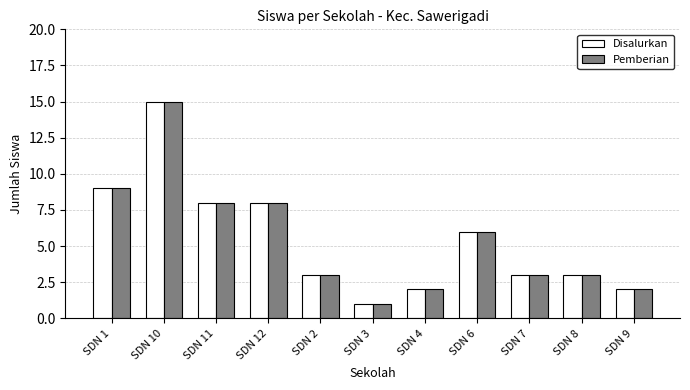

What is the total value across all series at SDN 4?

4